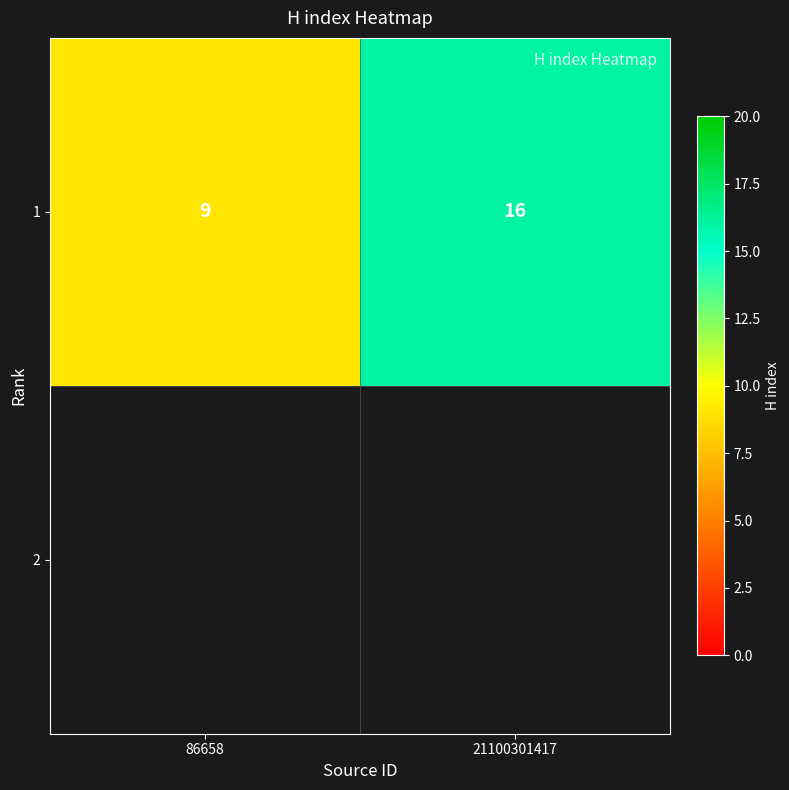

Approximately how many times larger is the value at 21100301417 compared to 86658?

1.8